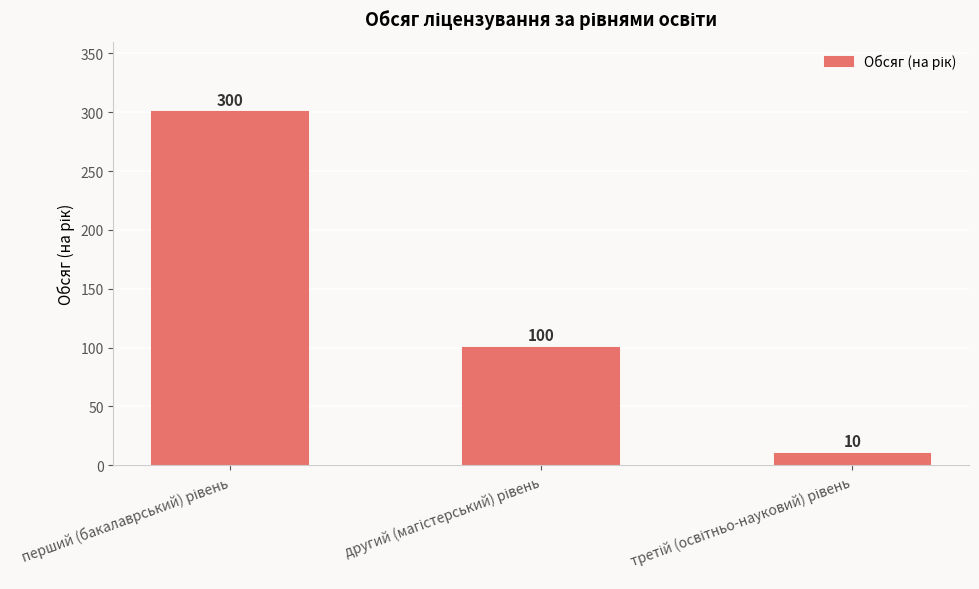

What is the value of the 3rd bar from the left?

10